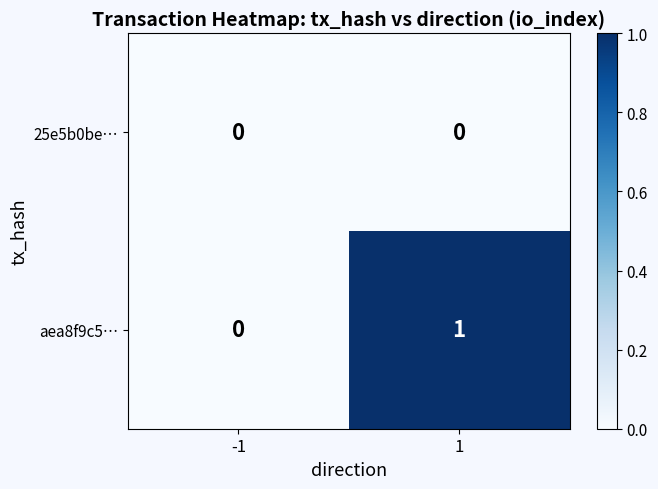

Reading left to right, list all the values displayed in this chart.

25e5b0be…: 0	0
aea8f9c5…: 0	1